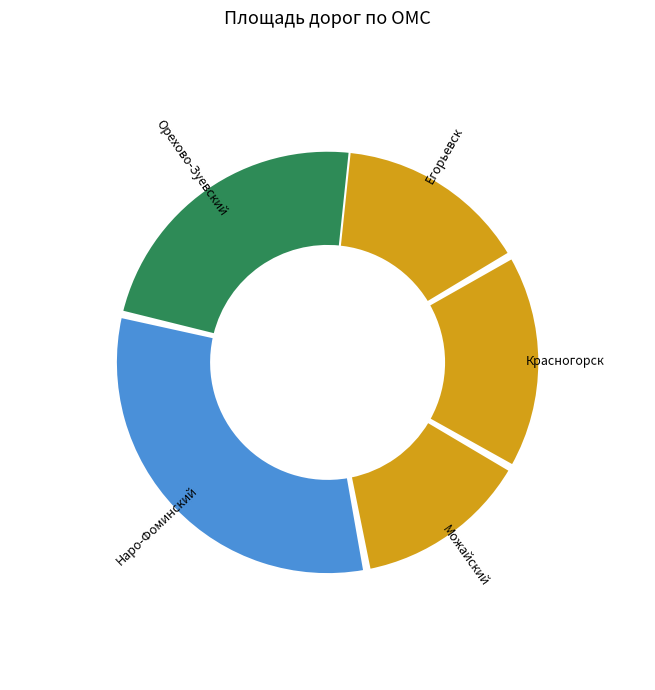

Approximately how many times larger is the value at Красногорск compared to Наро-Фоминский?

0.5